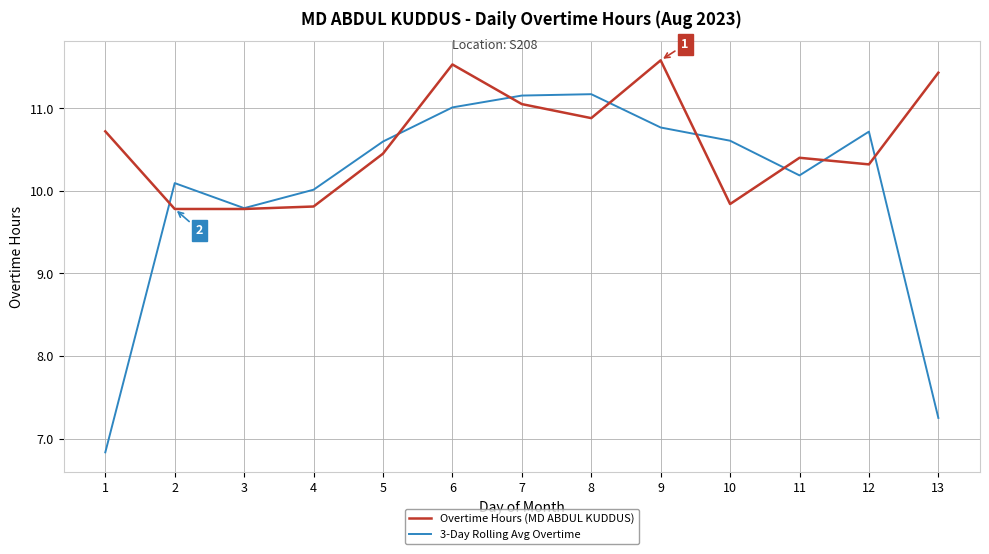

List the series in order of their peak value, lowest first.

3-Day Rolling Avg Overtime, Overtime Hours (MD ABDUL KUDDUS)